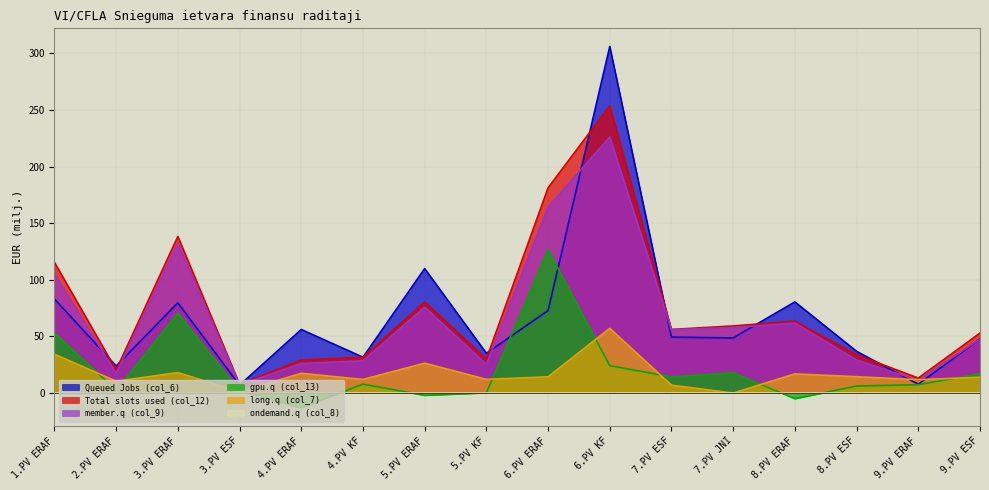

At which label is long.q (col_7) closest to 28?

5.PV ERAF